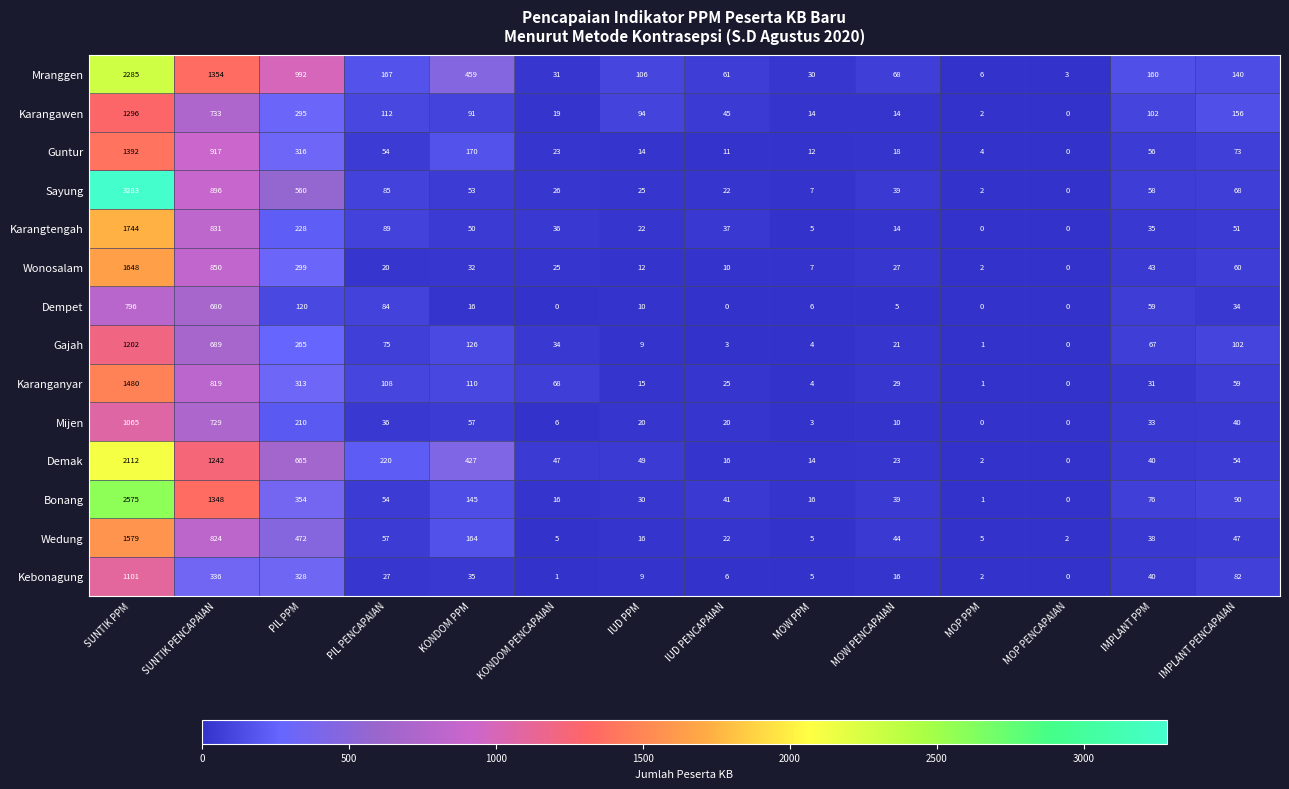

The Dempet series shows 0 at MOP PPM. True or false?

True